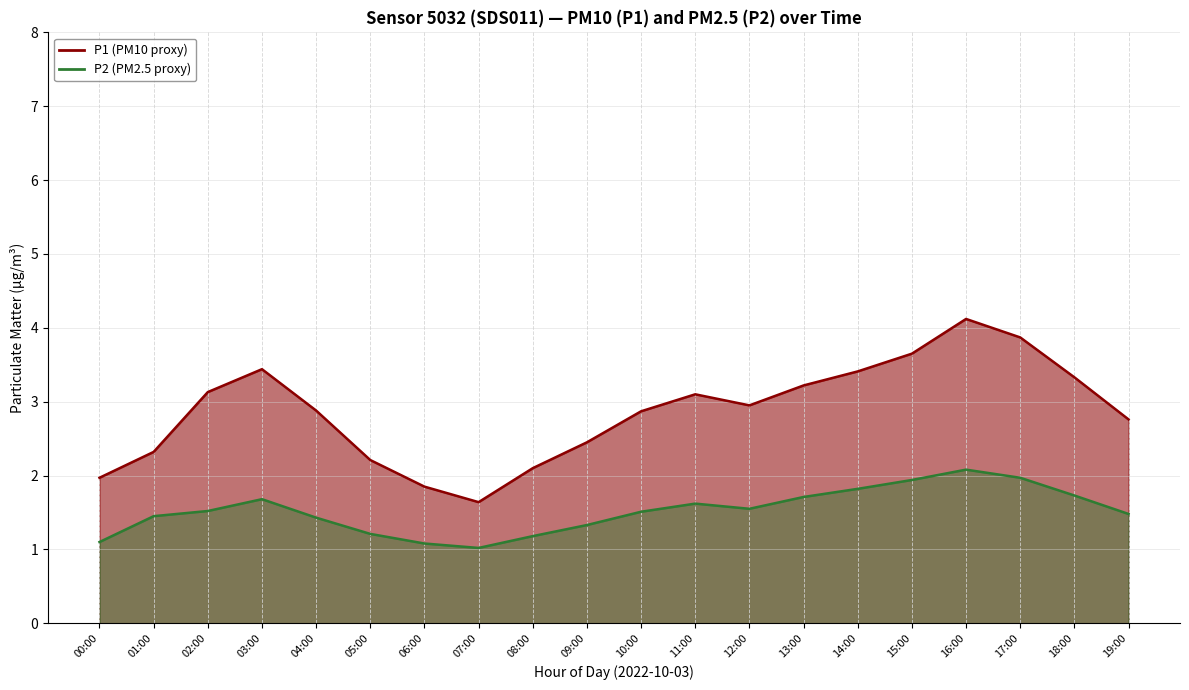

What position from the right is 13:00?

7